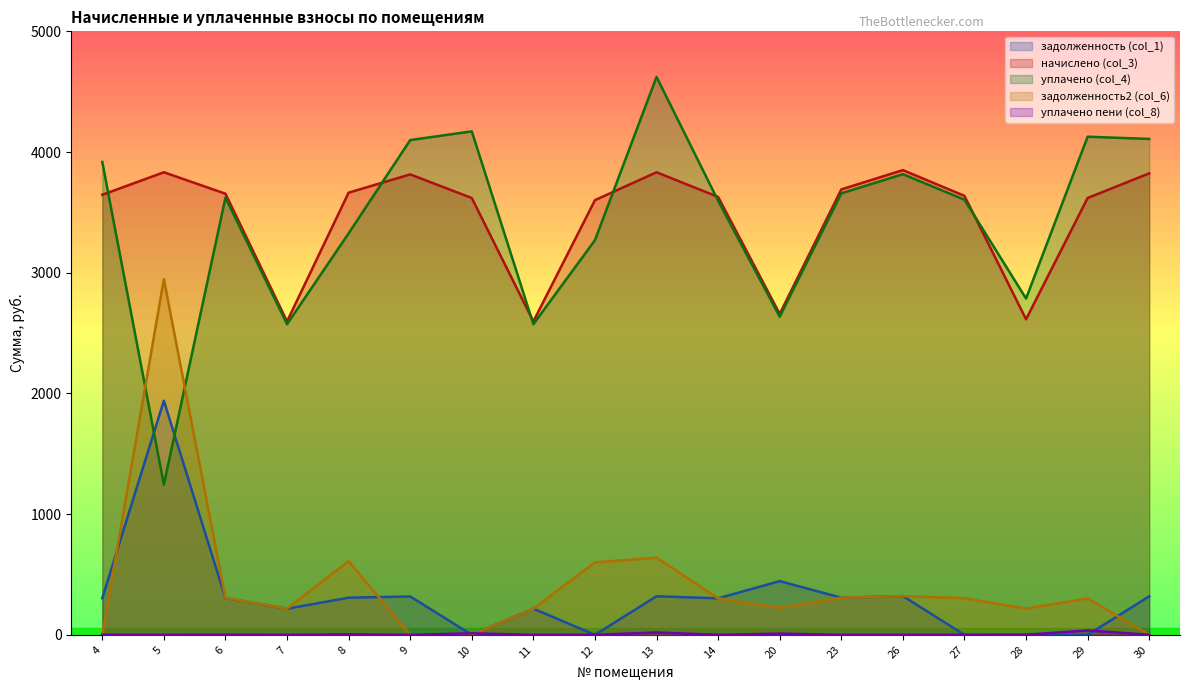

At which category is the sum across all series the highest?

5